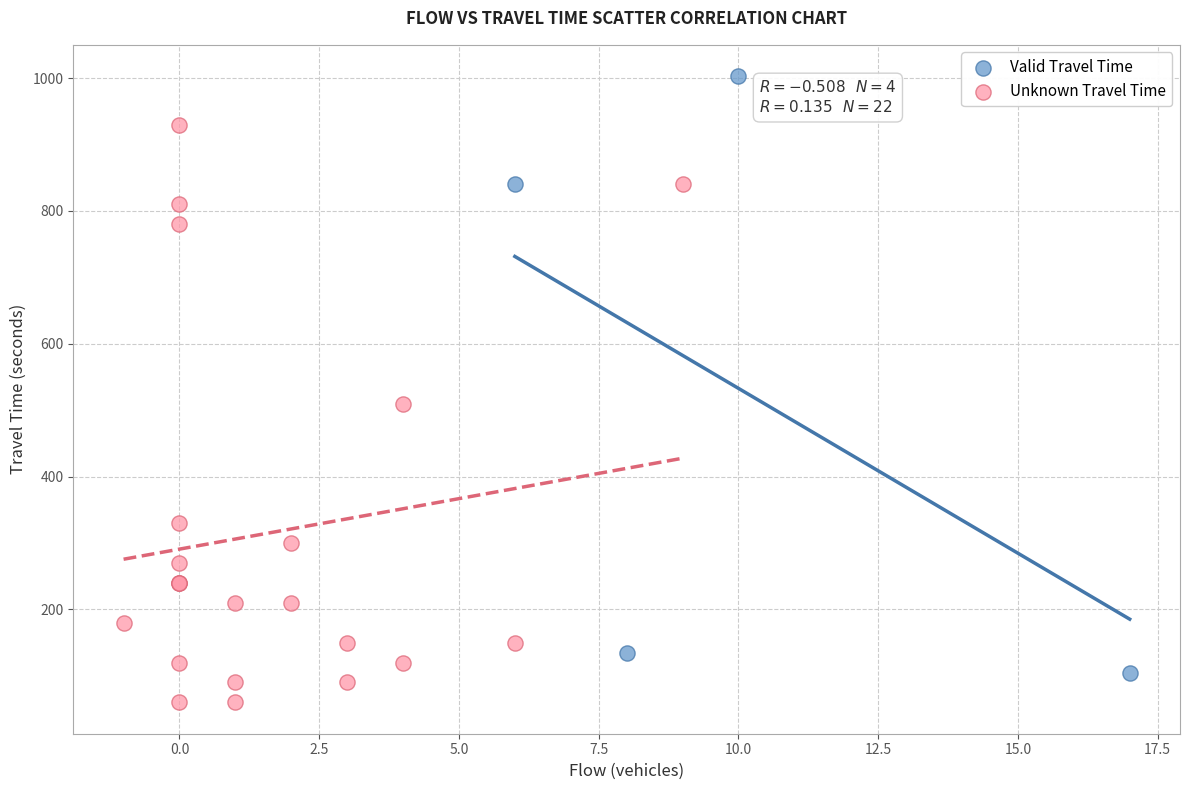

Which series contains the highest Y value?

Valid Travel Time